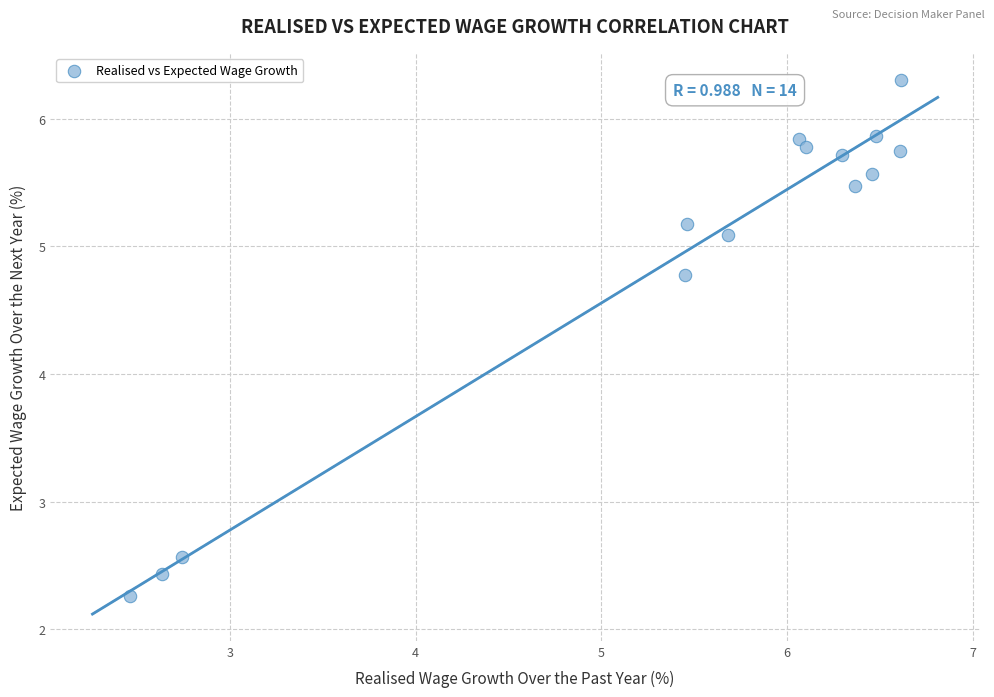

What Y value in the scatter plot is closest to 4?

4.8